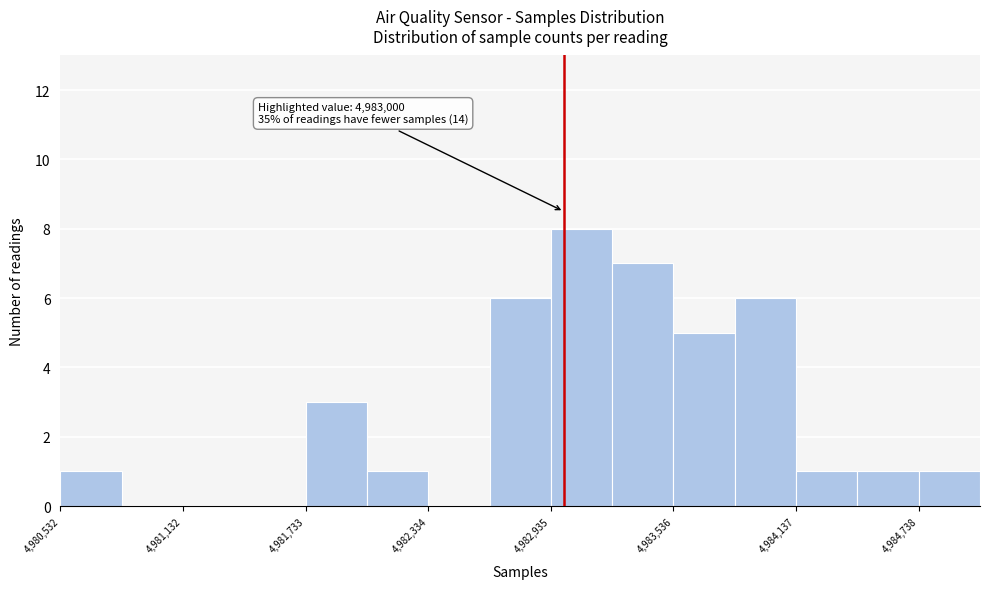

Read against the x-axis, roughly where is the centre of the tallest bar?

4983100